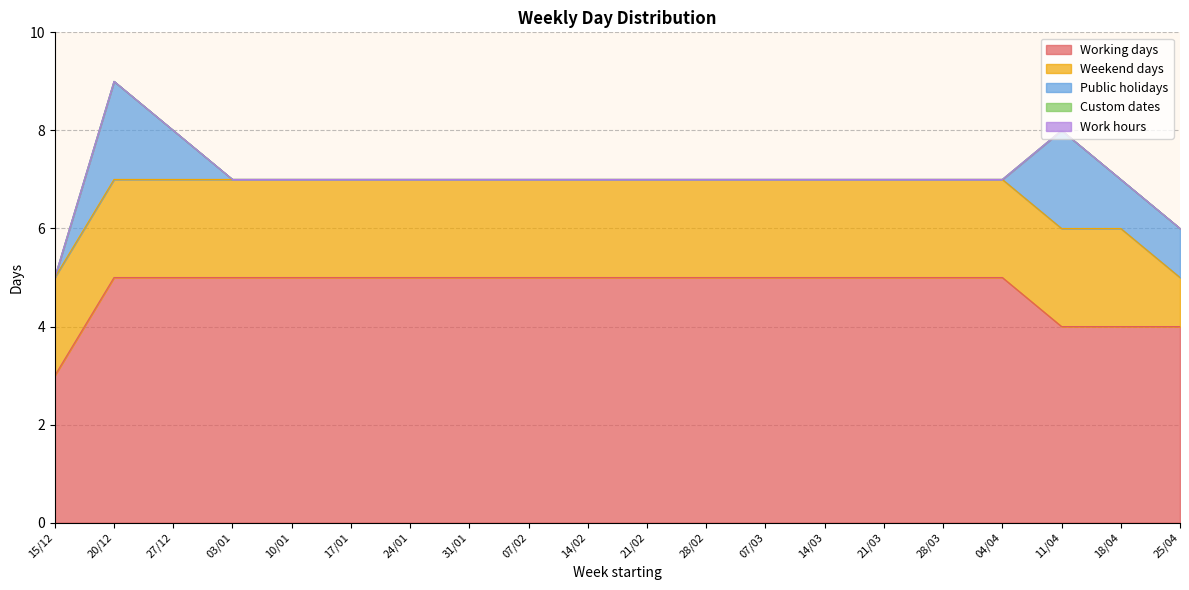

Is it true that Public holidays equals 2 at 20/12?

True